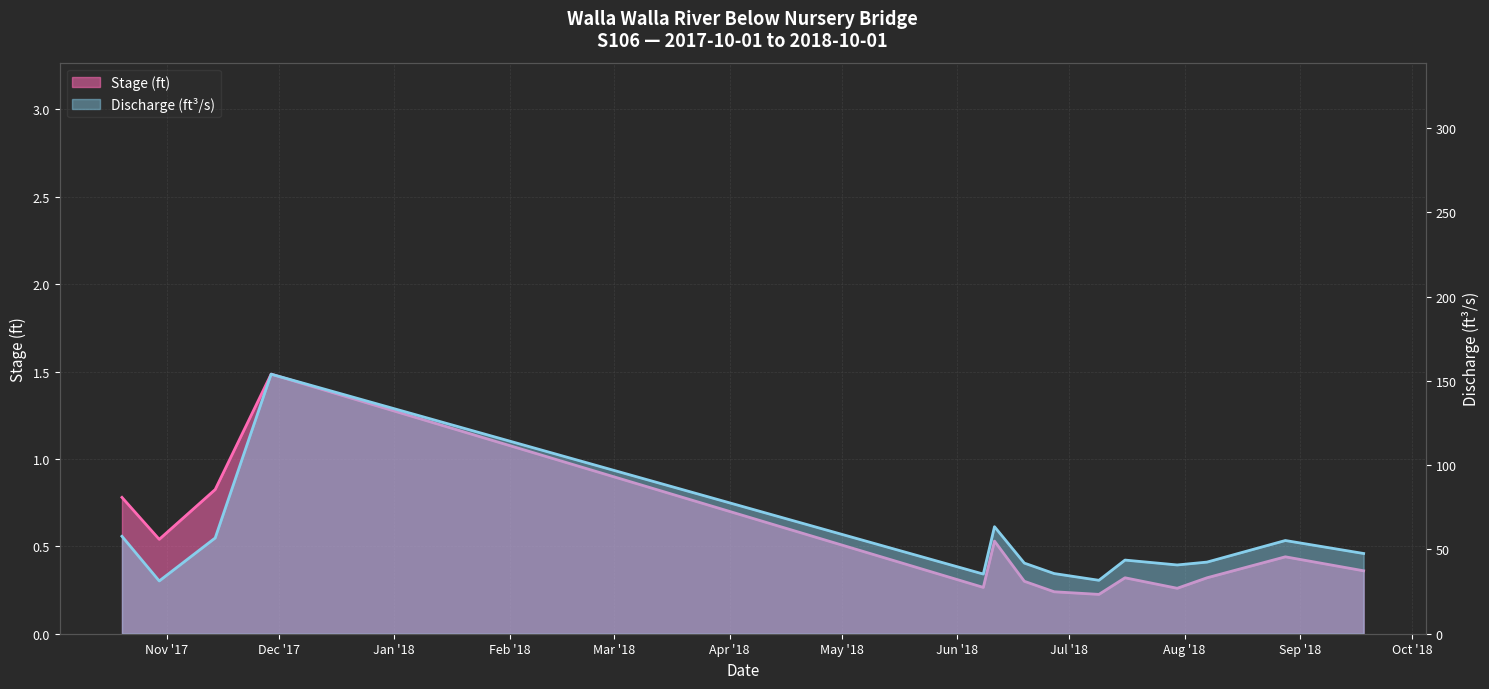

What is the label of the 3rd point from the left?

2017-11-14